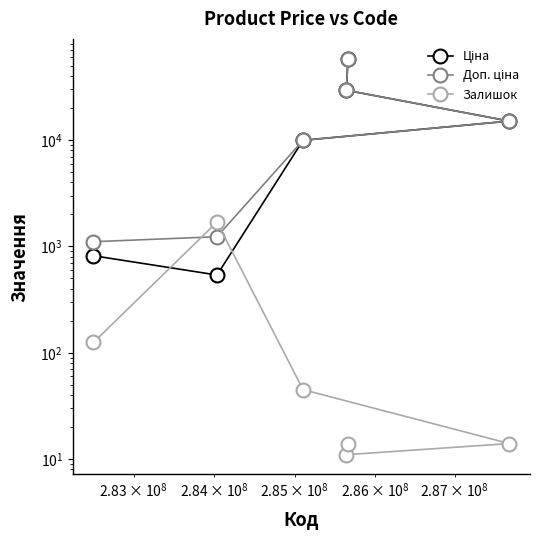

What is the difference between the maximum and minimum values in the Ціна series?

57887.5